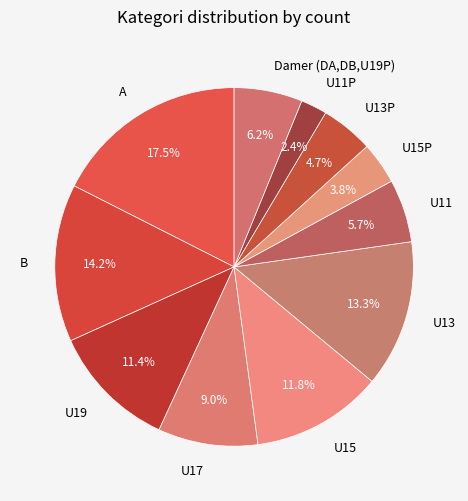

Which category has the smallest portion of the pie?

U11P